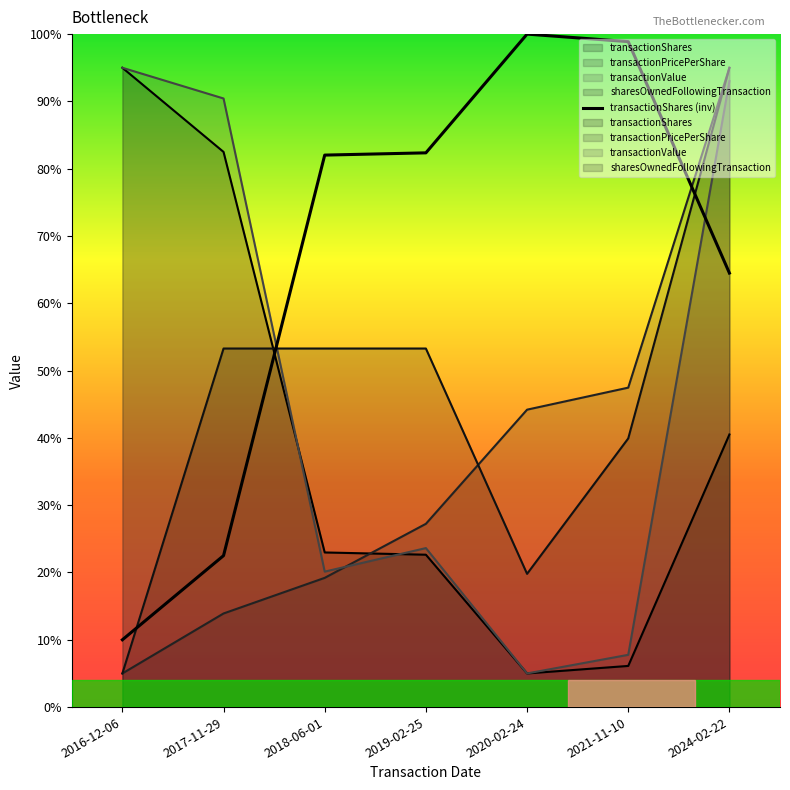

At which label does sharesOwnedFollowingTransaction reach its peak?

2024-02-22